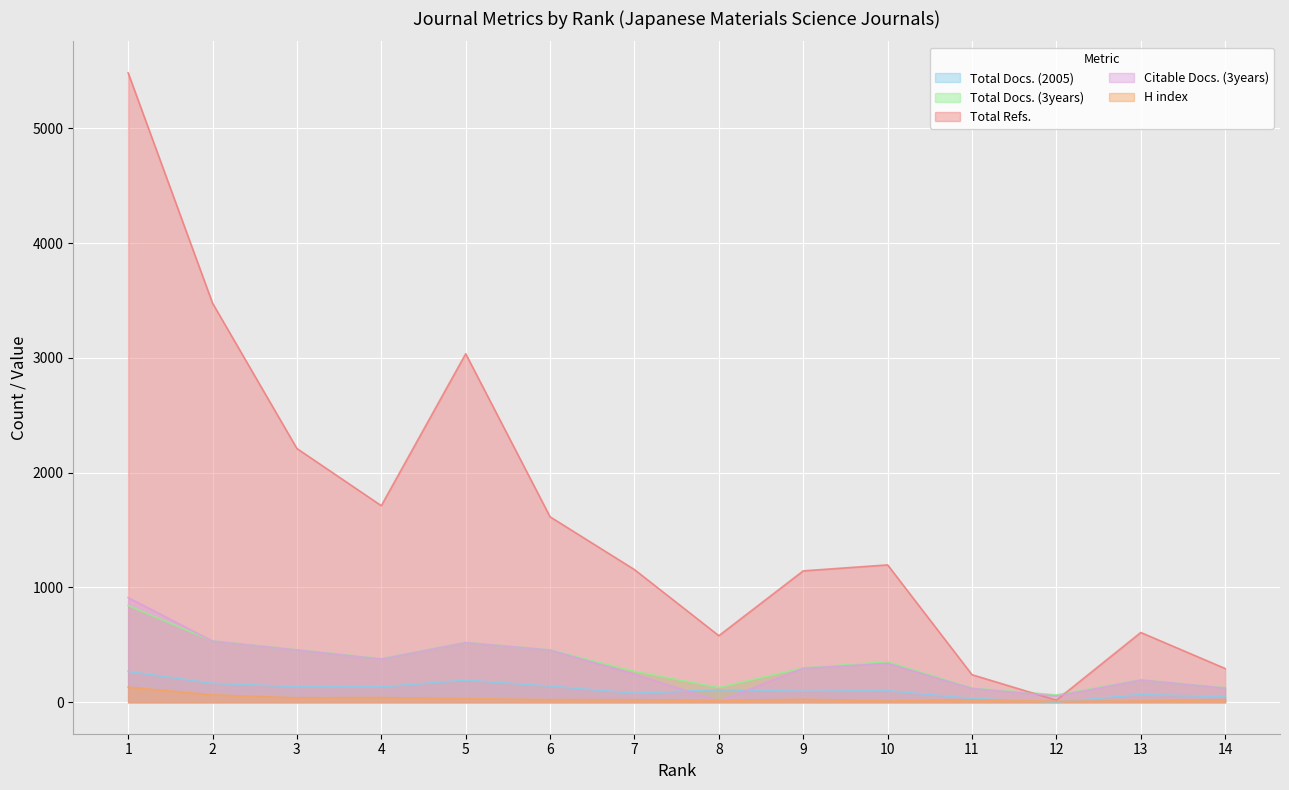

What is the smallest value displayed?

2